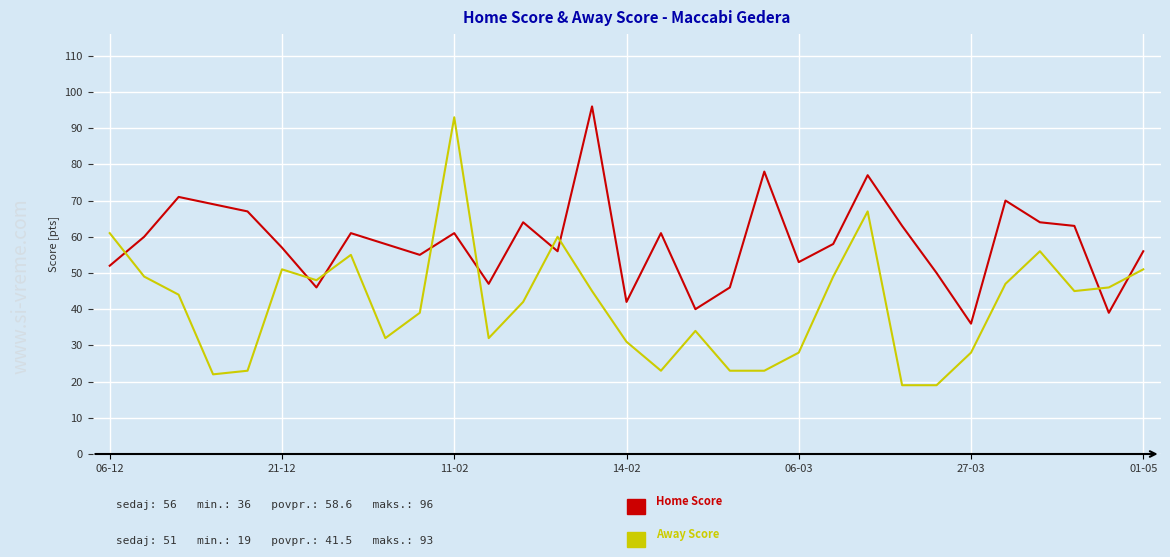

What is the greatest value displayed?

96